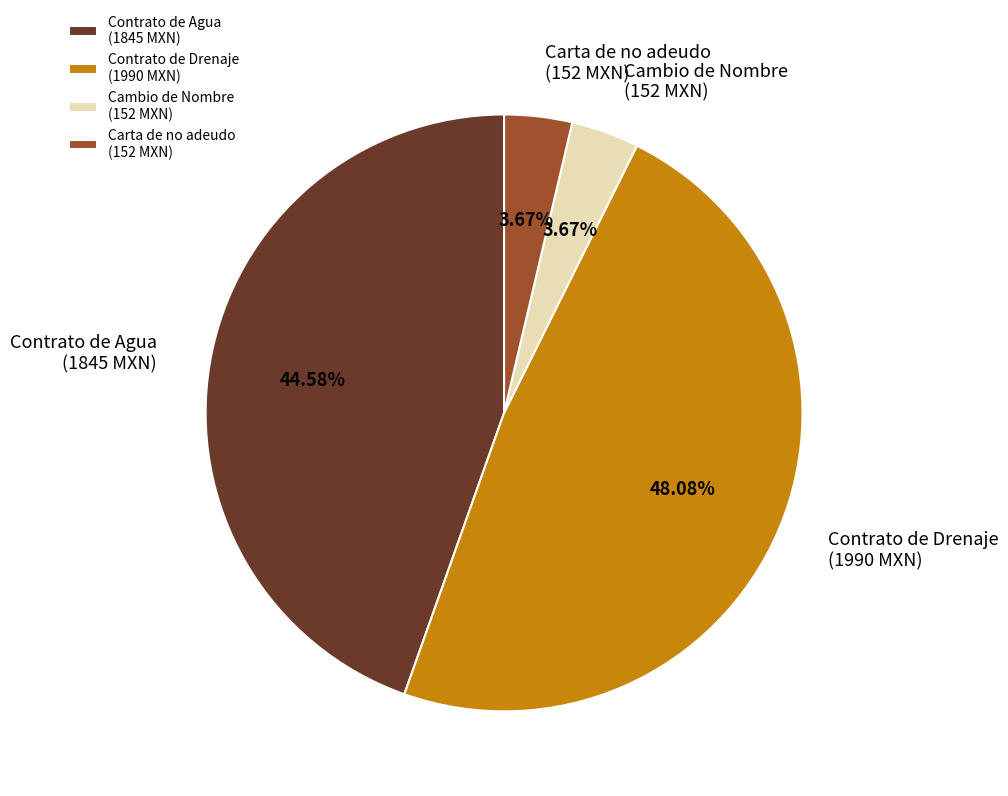

To the nearest percent, what is the combined percentage of Contrato de Drenaje and Contrato de Agua?

93%